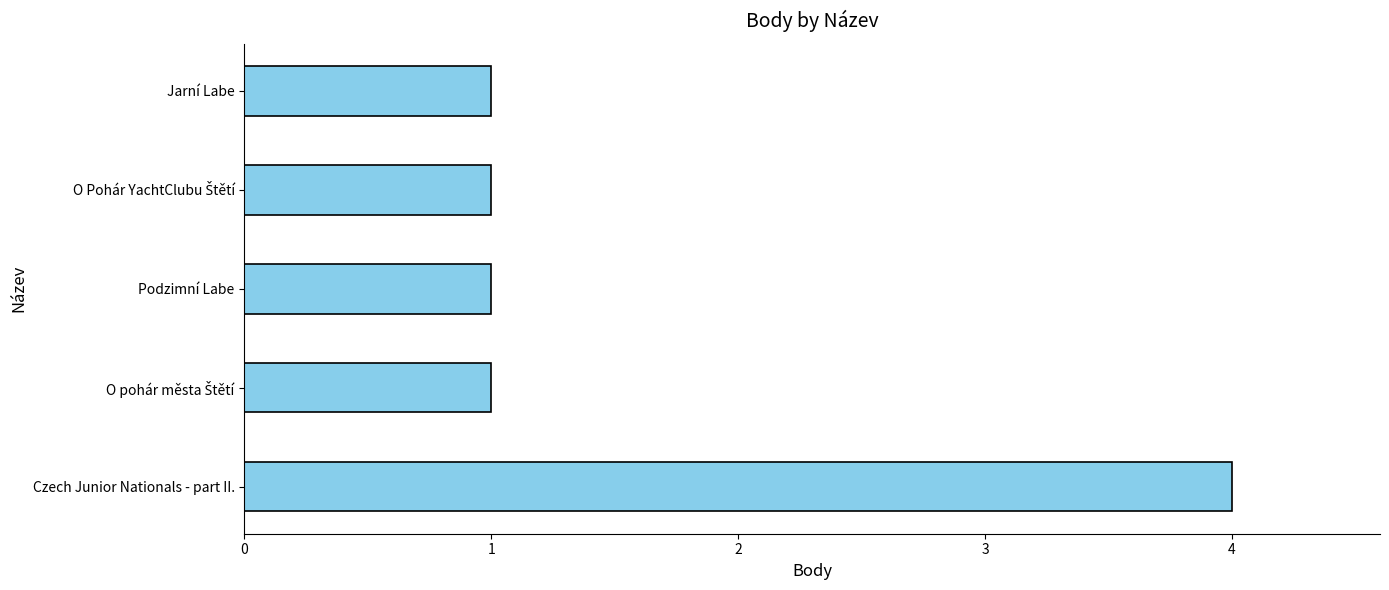

Approximately how many times larger is the value at Czech Junior Nationals - part II. compared to Jarní Labe?

4.0